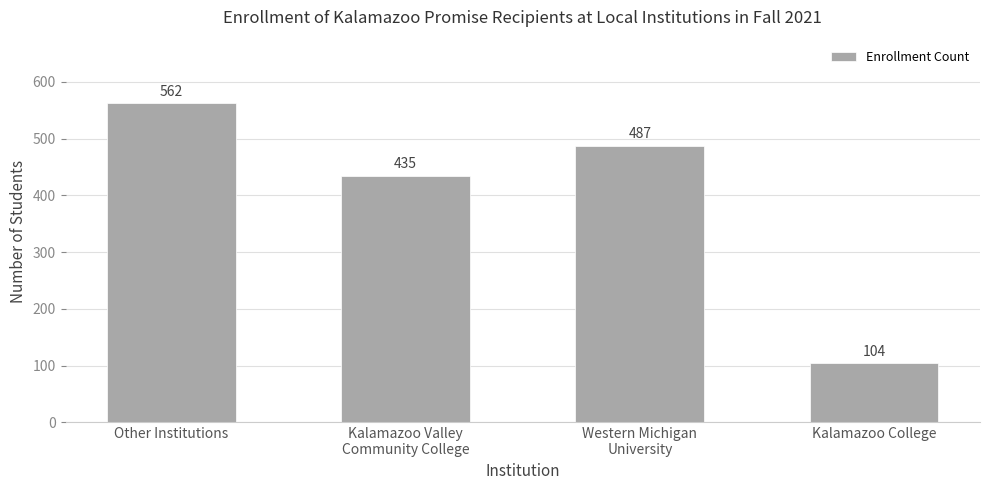

What is the greatest value displayed?

562